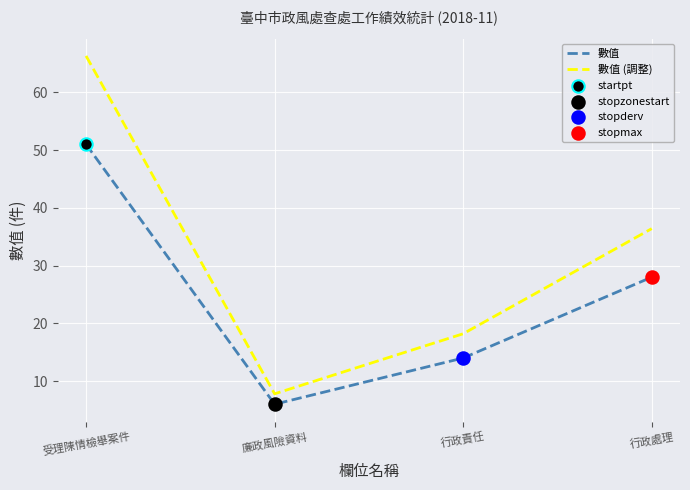

Is the value of 數值 (調整) at 行政責任 greater than the value of 數值 at 行政處理?

No